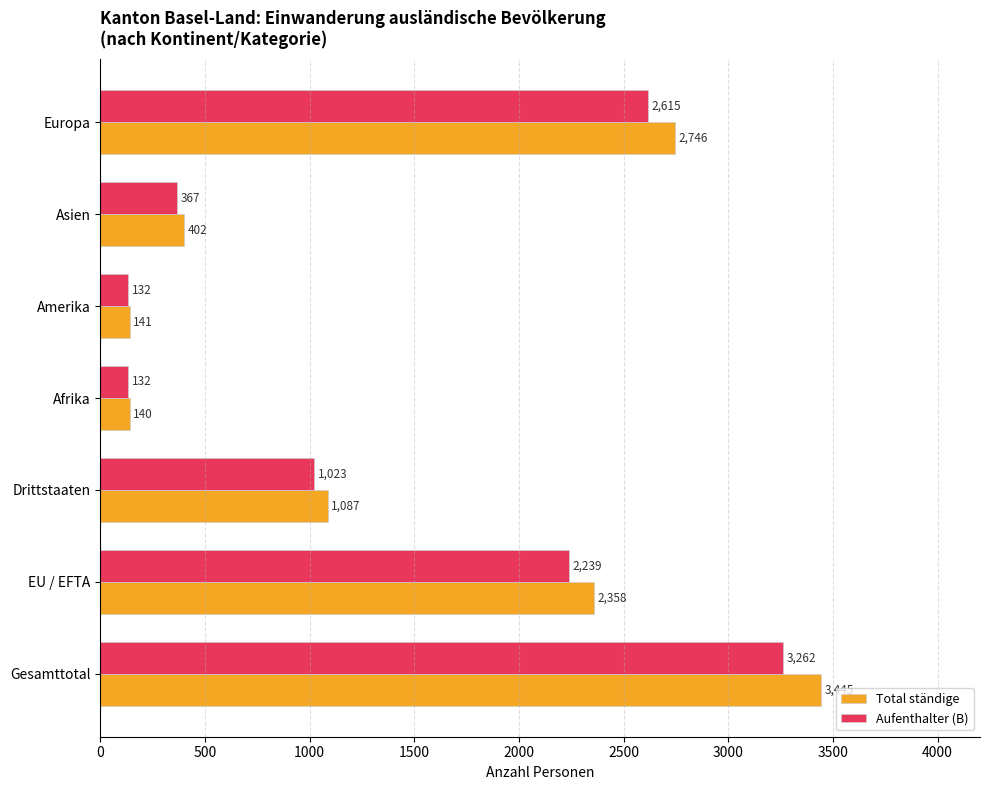

What is the difference between the highest and lowest values at Drittstaaten?

64